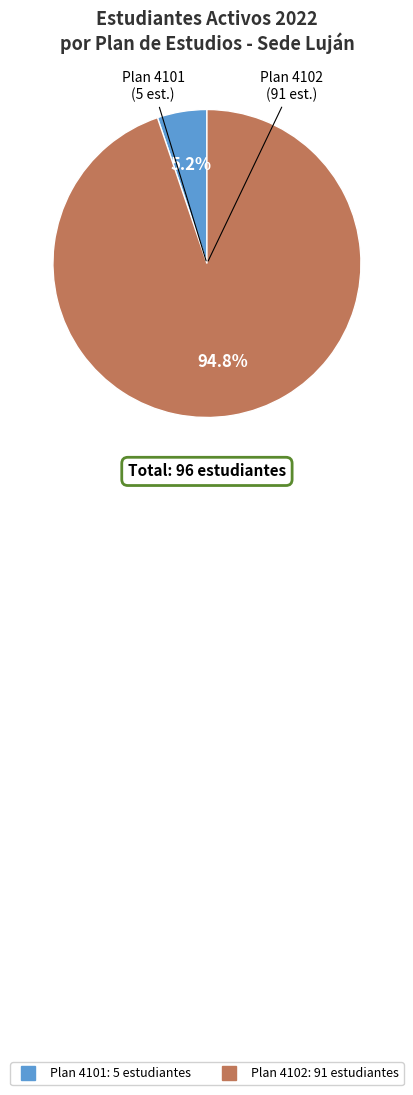

Is there a majority slice in this chart?

Yes